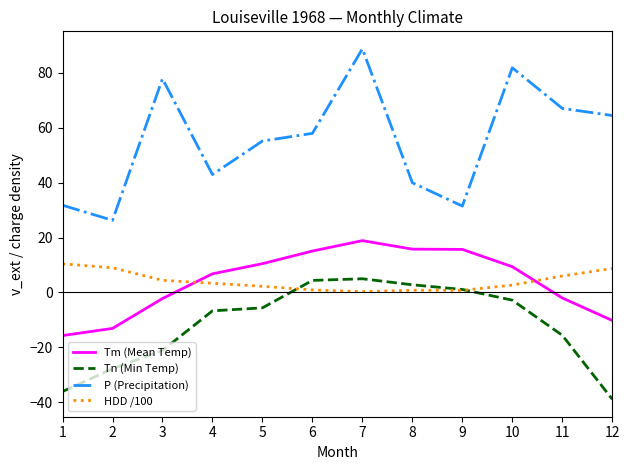

At which category is the sum across all series the highest?

7